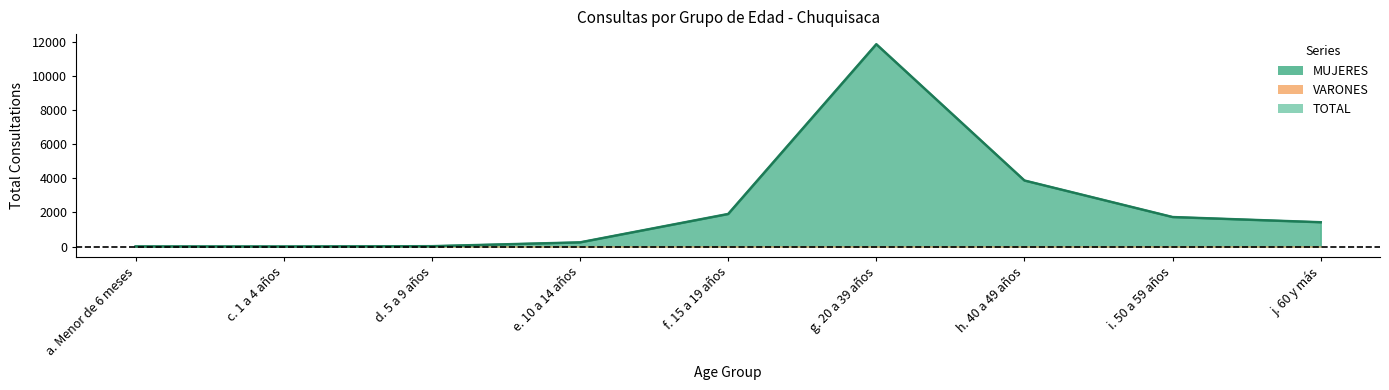

What position from the right is f. 15 a 19 años?

5